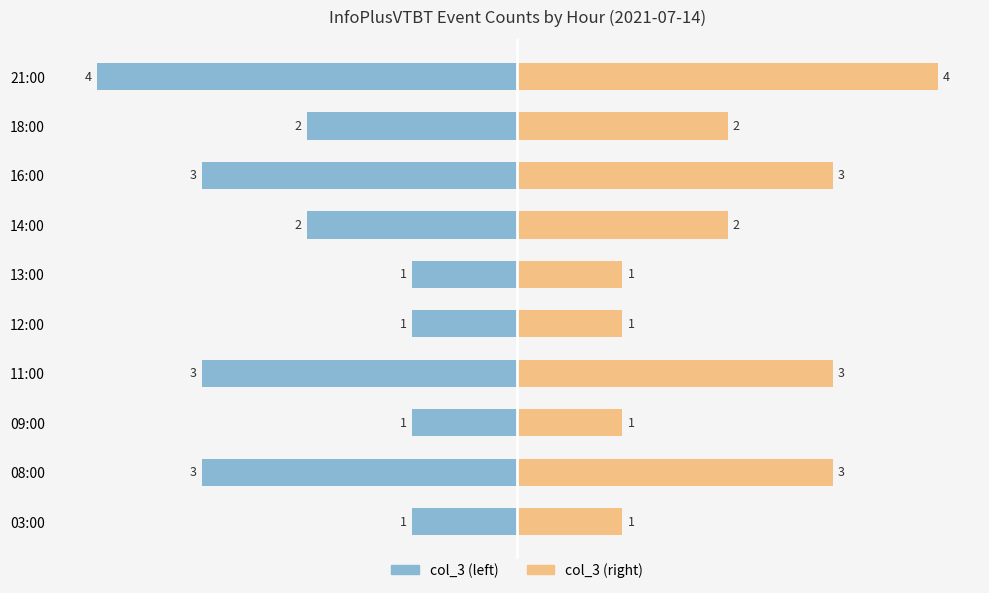

What is the average value of the col_3 (left) series?

-2